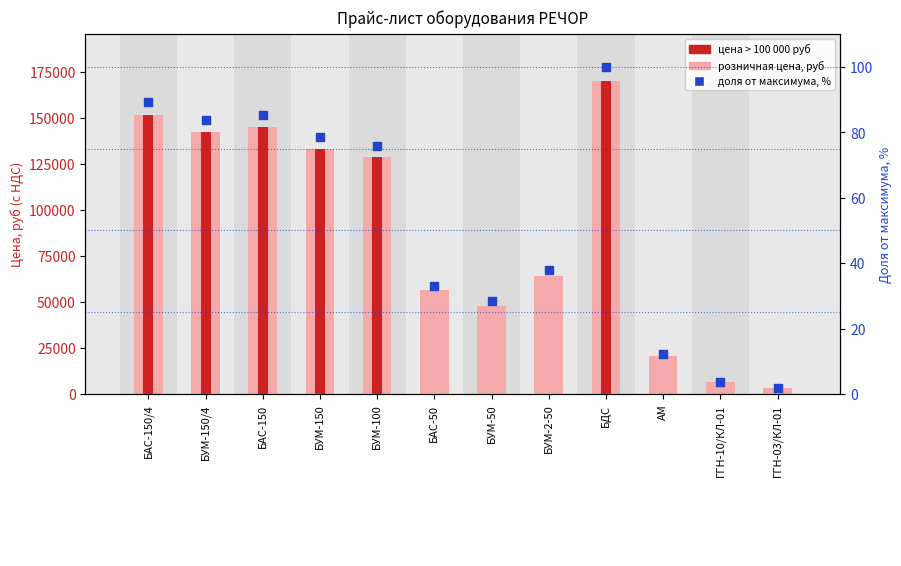

What is the ratio of the value at ГГН-10/КЛ-01 to the value at ГГН-03/КЛ-01?

2.0